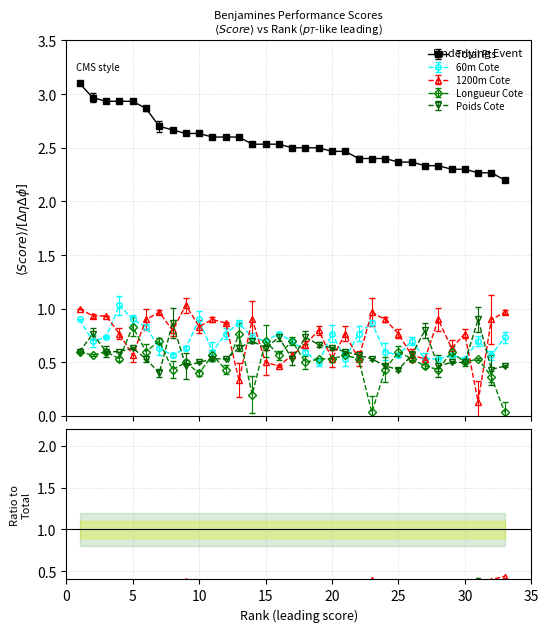

How many 1200m Cote values are between 0 and 1?

33